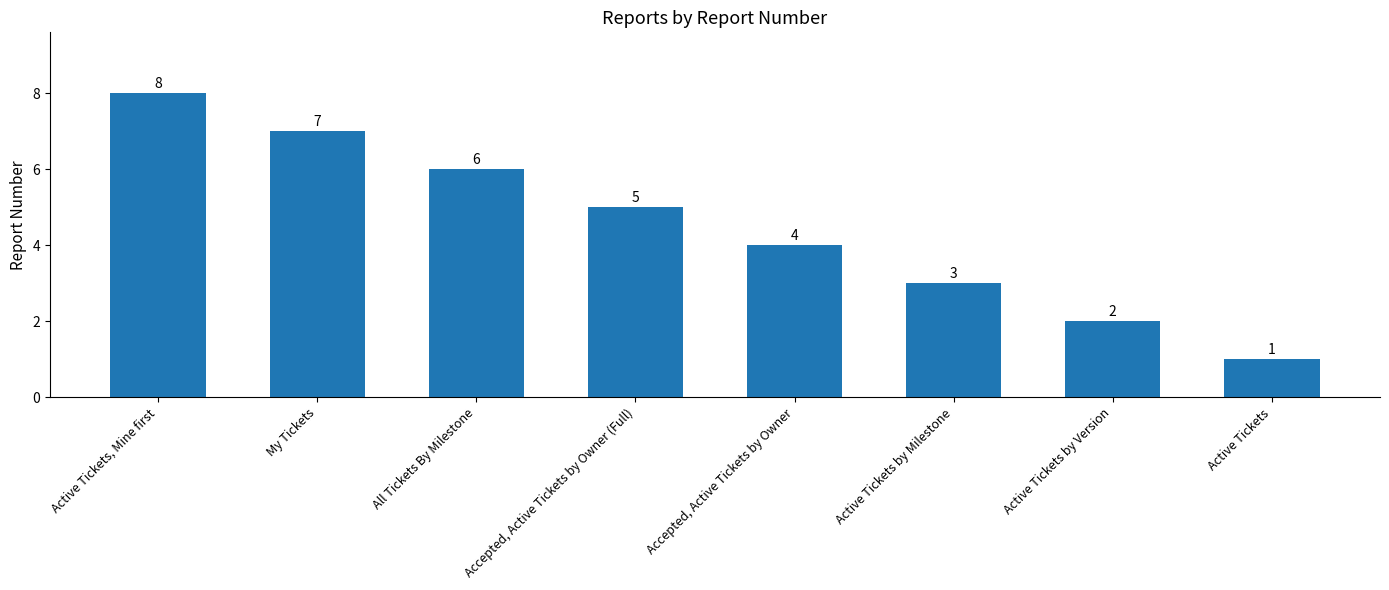

Count the values in the range 3 to 7.

5